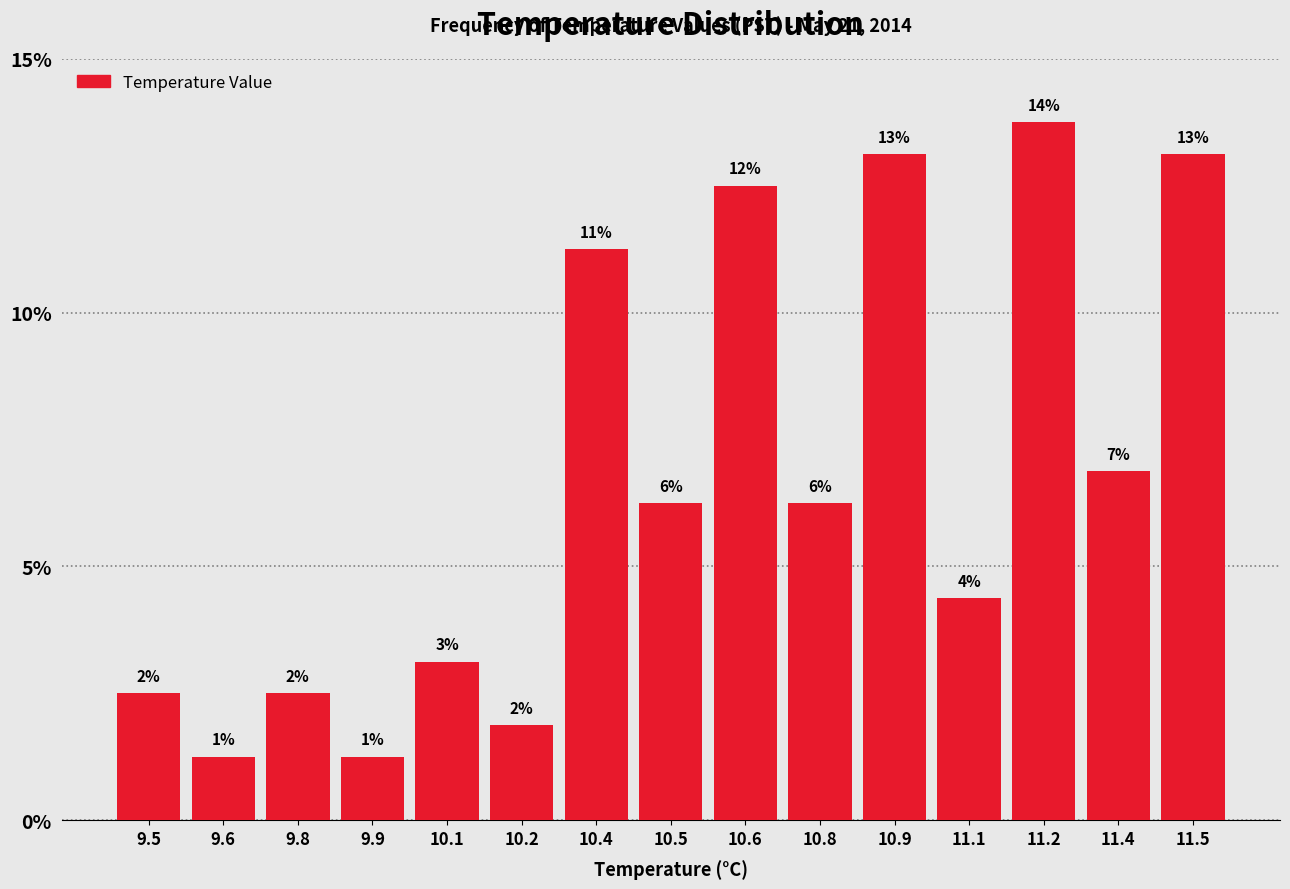

Does the chart contain any negative values?

No